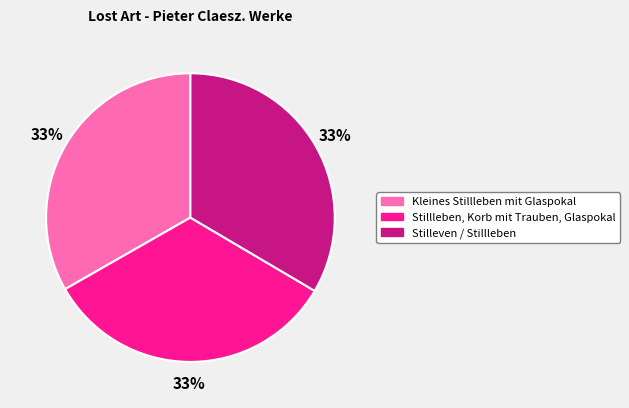

Does Kleines Stillleben mit Glaspokal account for over 50% of the chart?

No